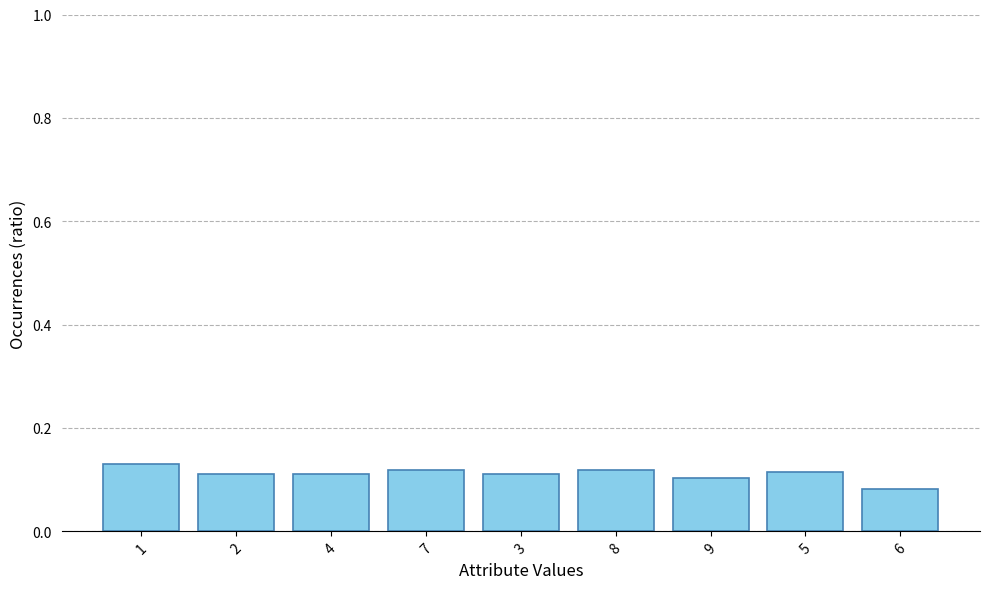

How many bars are there in total?

9